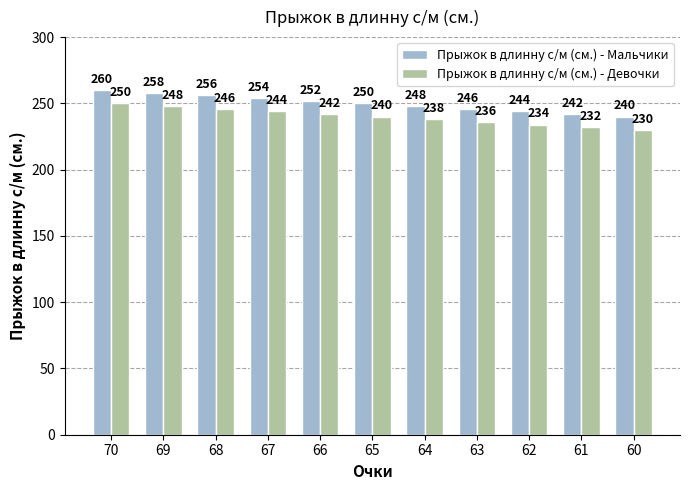

What is the value of the Прыжок в длинну с/м (см.) - Мальчики bar at the 9th from the left?

244